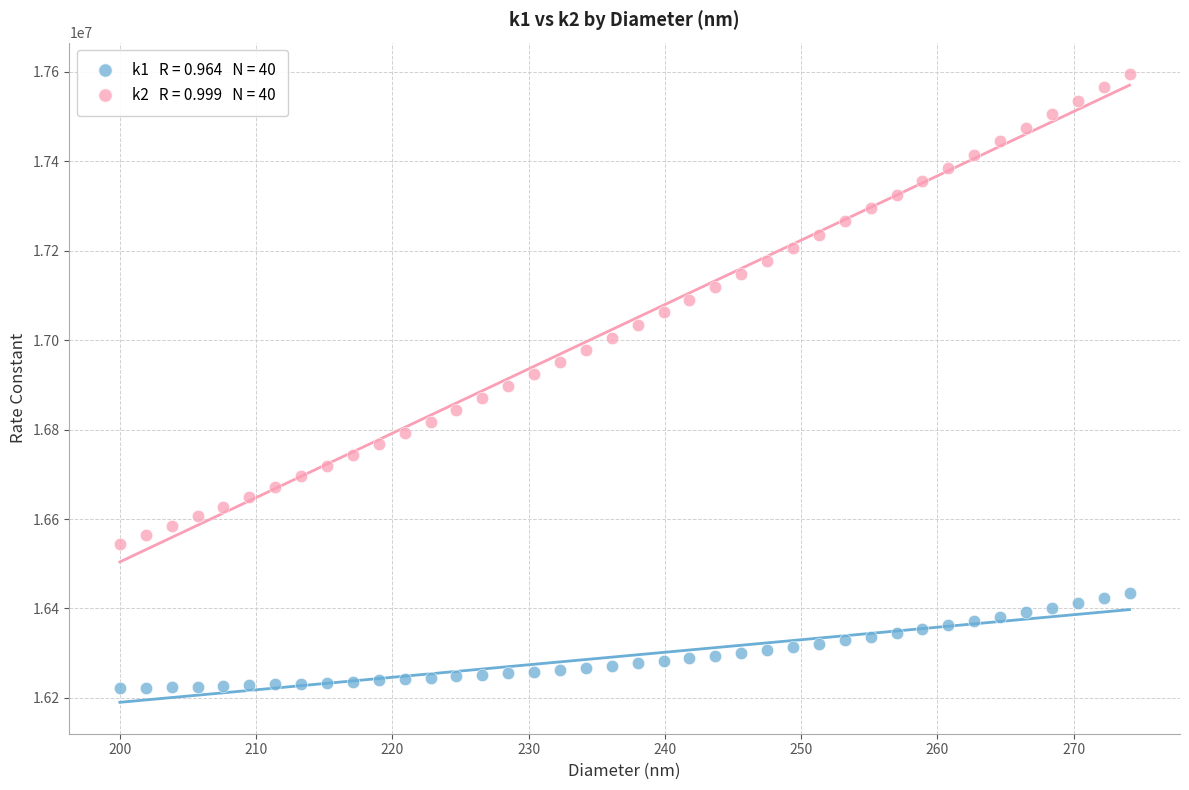

Across all data points, what is the range of X values (max minus min)?

74.1